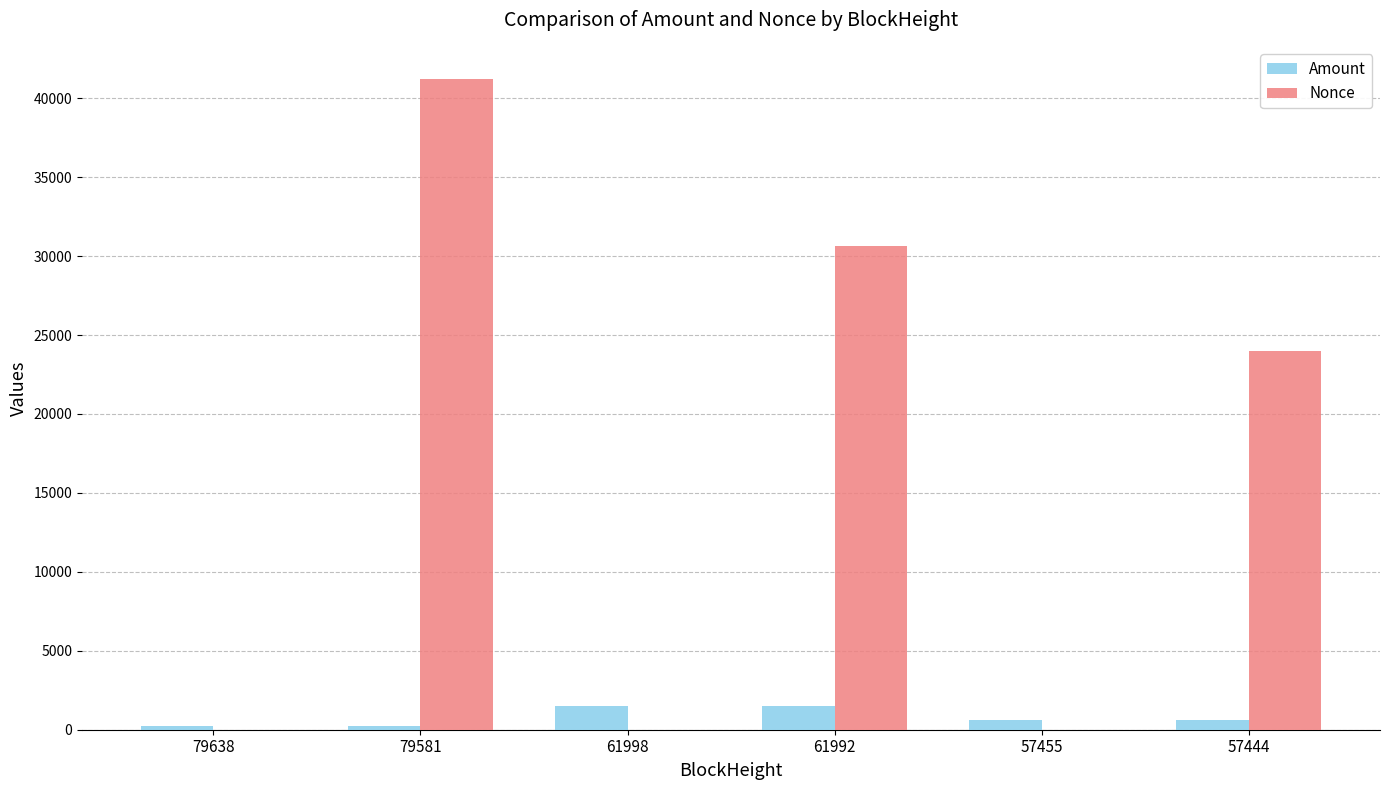

Is it true that Nonce equals 30628.0 at 61992?

True